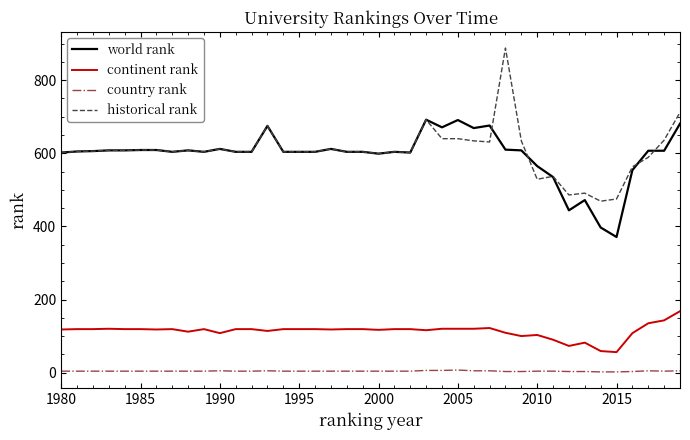

What is the lowest value of the world rank series?

371